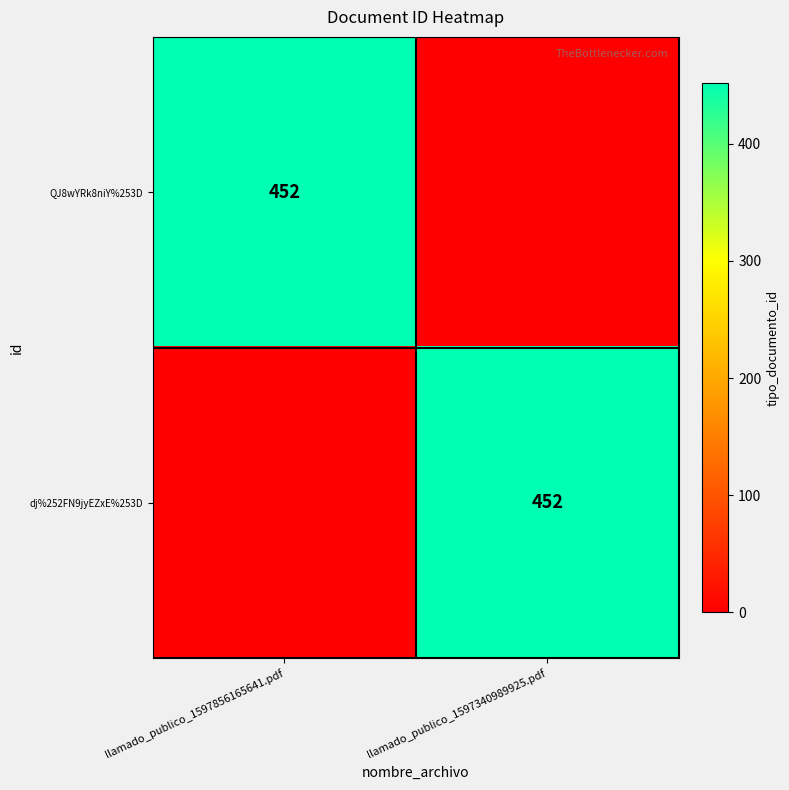

True or false: dj%252FN9jyEZxE%253D has a value of 710 at llamado_publico_1597340989925.pdf.

False